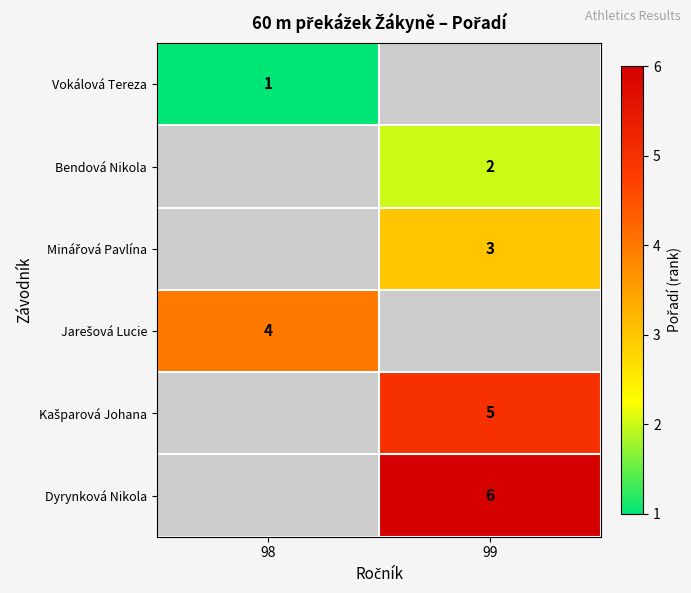

The Bendová Nikola series shows 4 at 99. True or false?

False